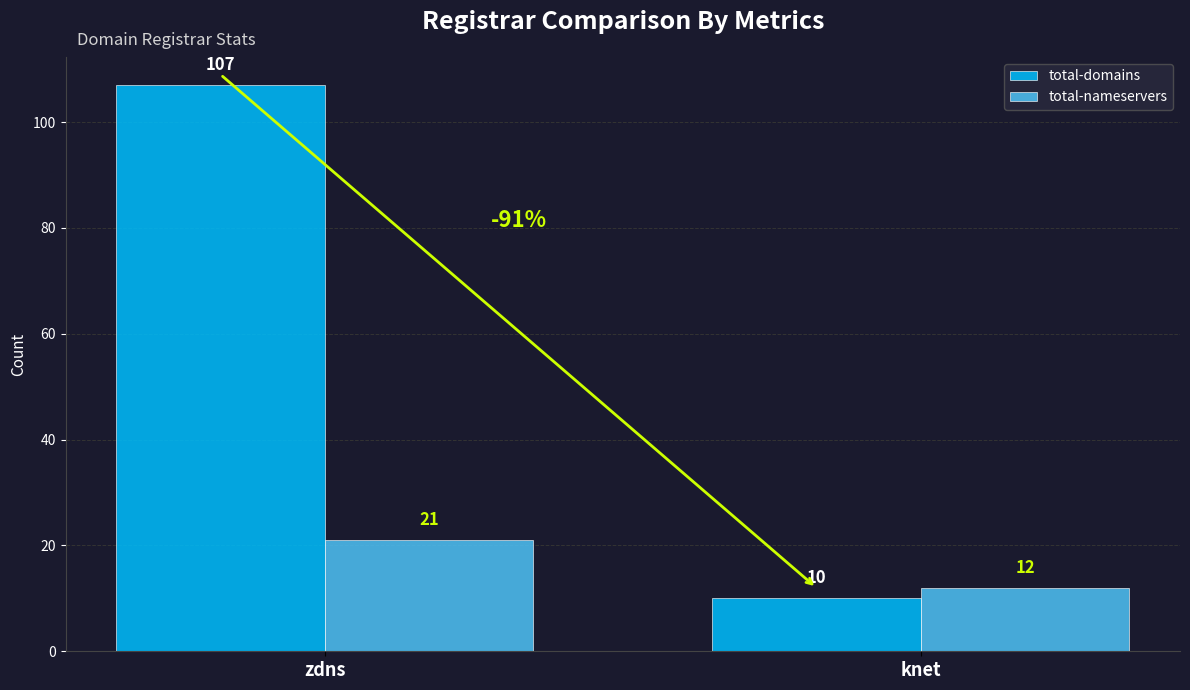

Which series has the largest range (max minus min)?

total-domains